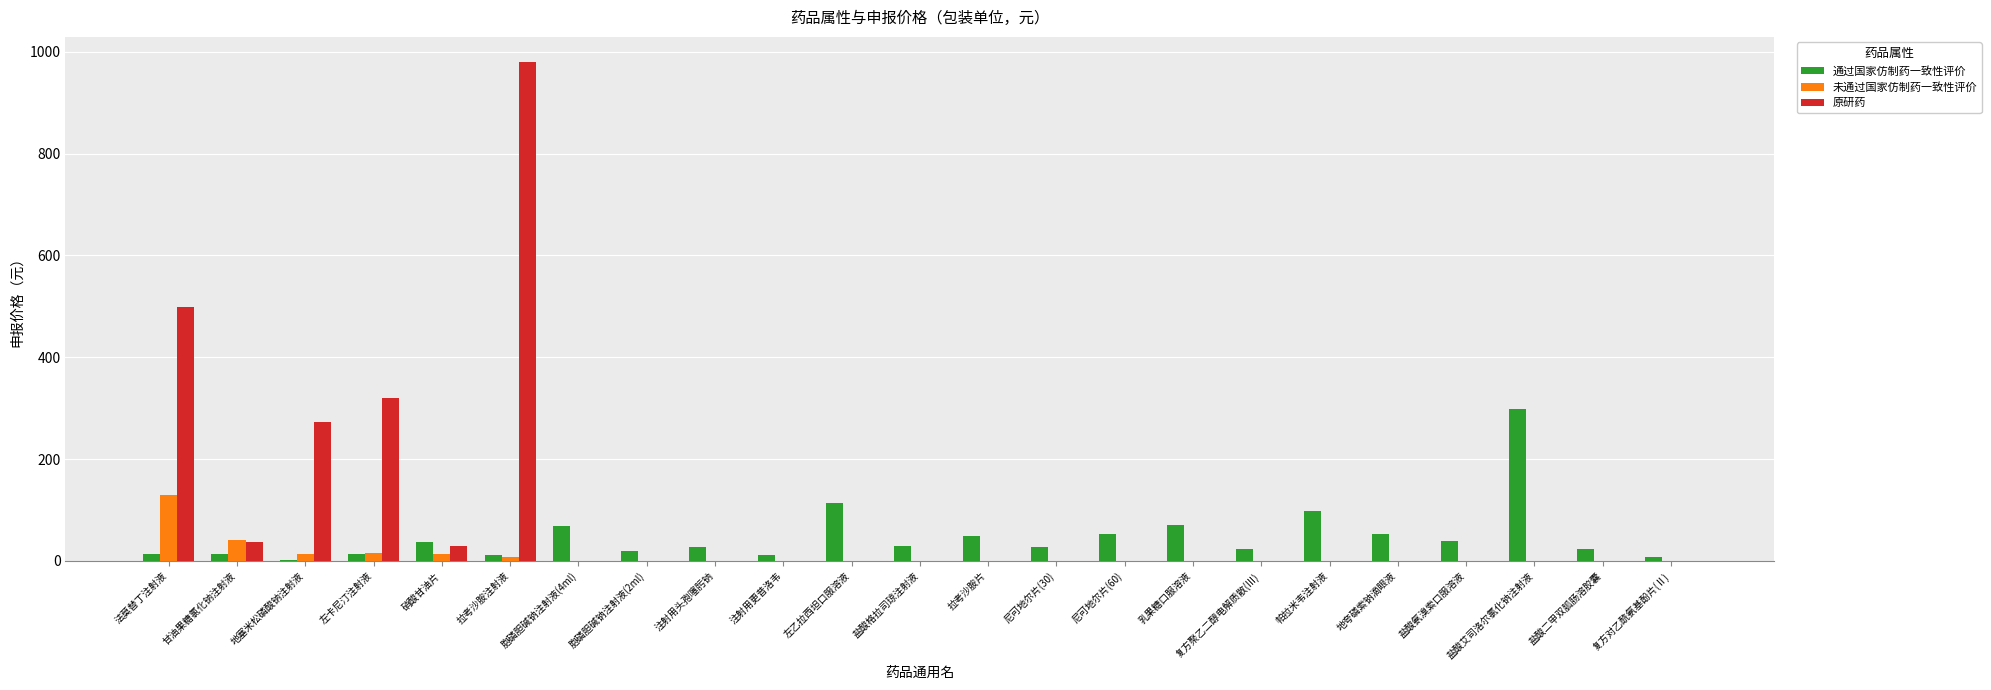

What is the total value across all series at 盐酸格拉司琼注射液?

29.2